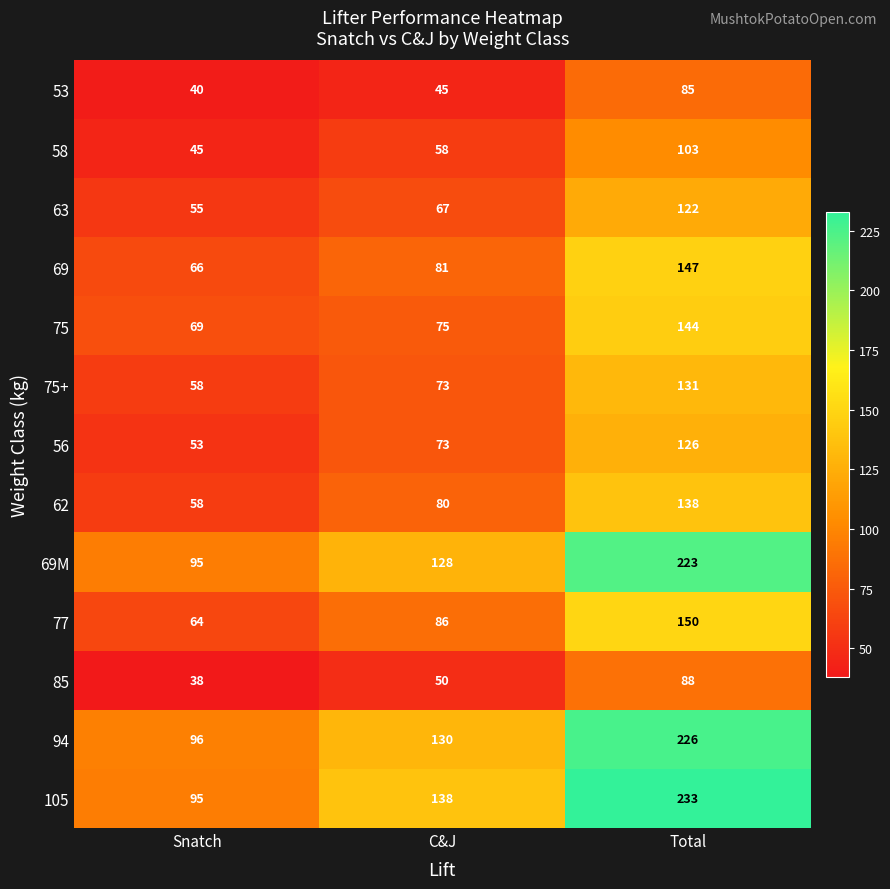

Is it true that 69 equals 115 at Snatch?

False